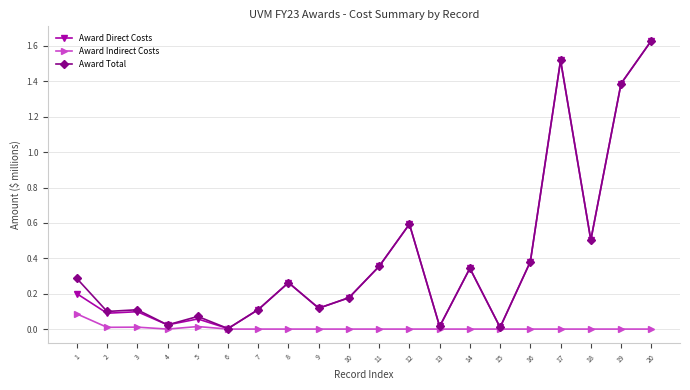

Count the number of data series in this chart.

3